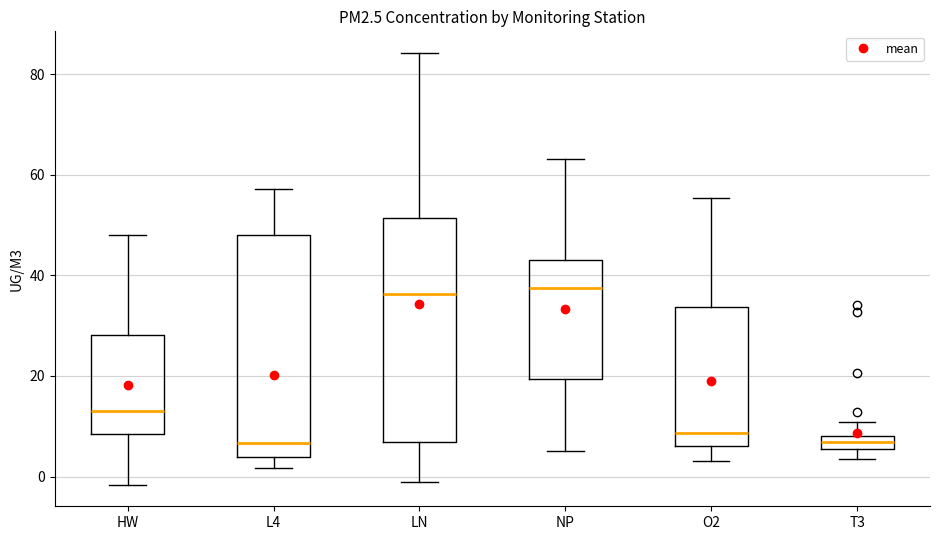

Where is the lower edge of the box for L4 on the y-axis? The values are not printed on the chart, so give them approximately, as read against the axis.

4